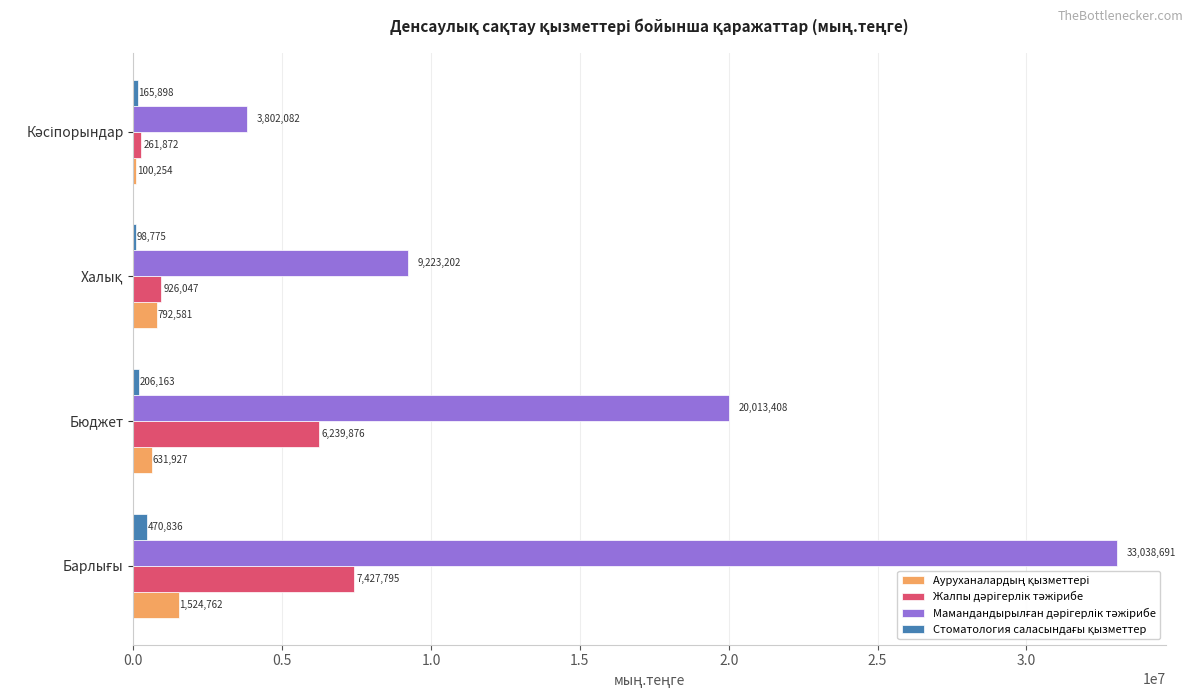

What is the greatest value displayed?

33038691